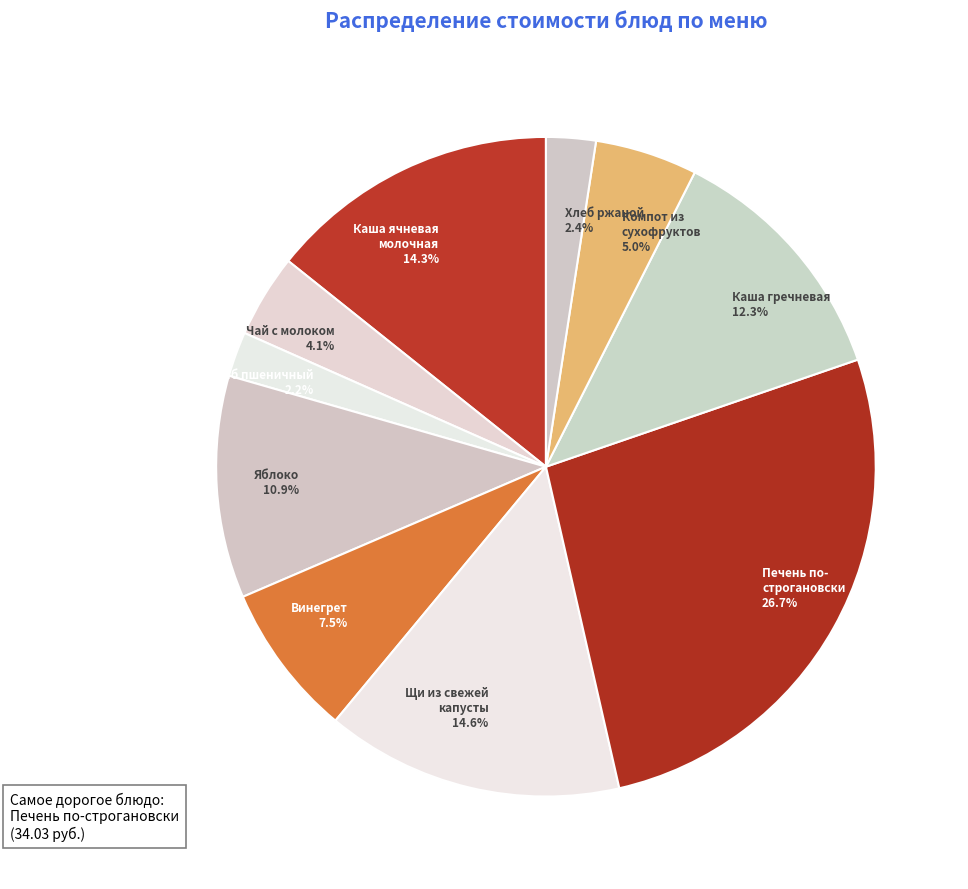

How many segments does this pie chart have?

10